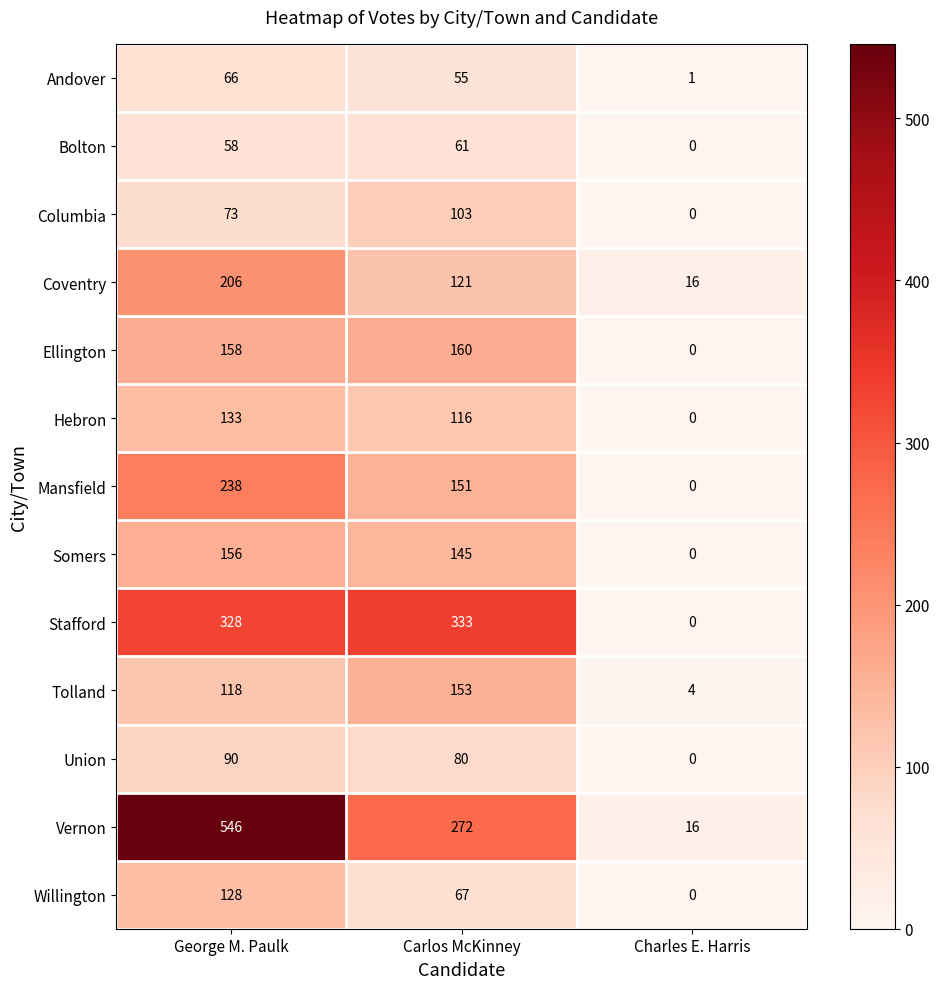

Which series has the widest spread of values?

Vernon